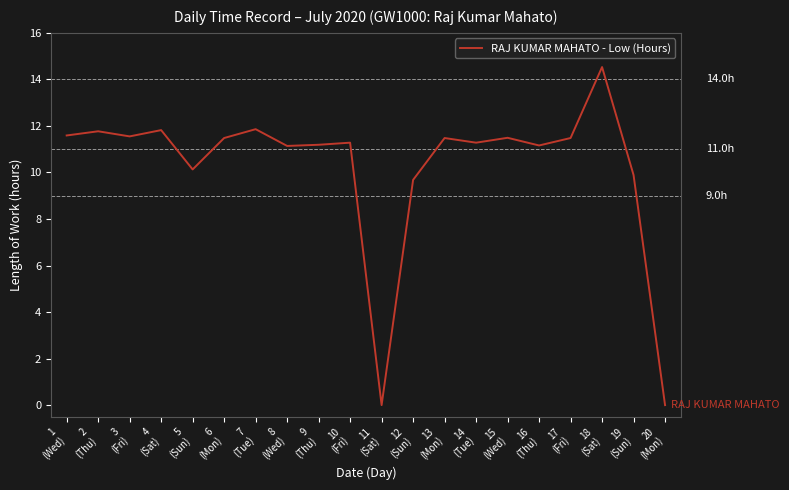

What is the maximum value shown in the chart?

14.5